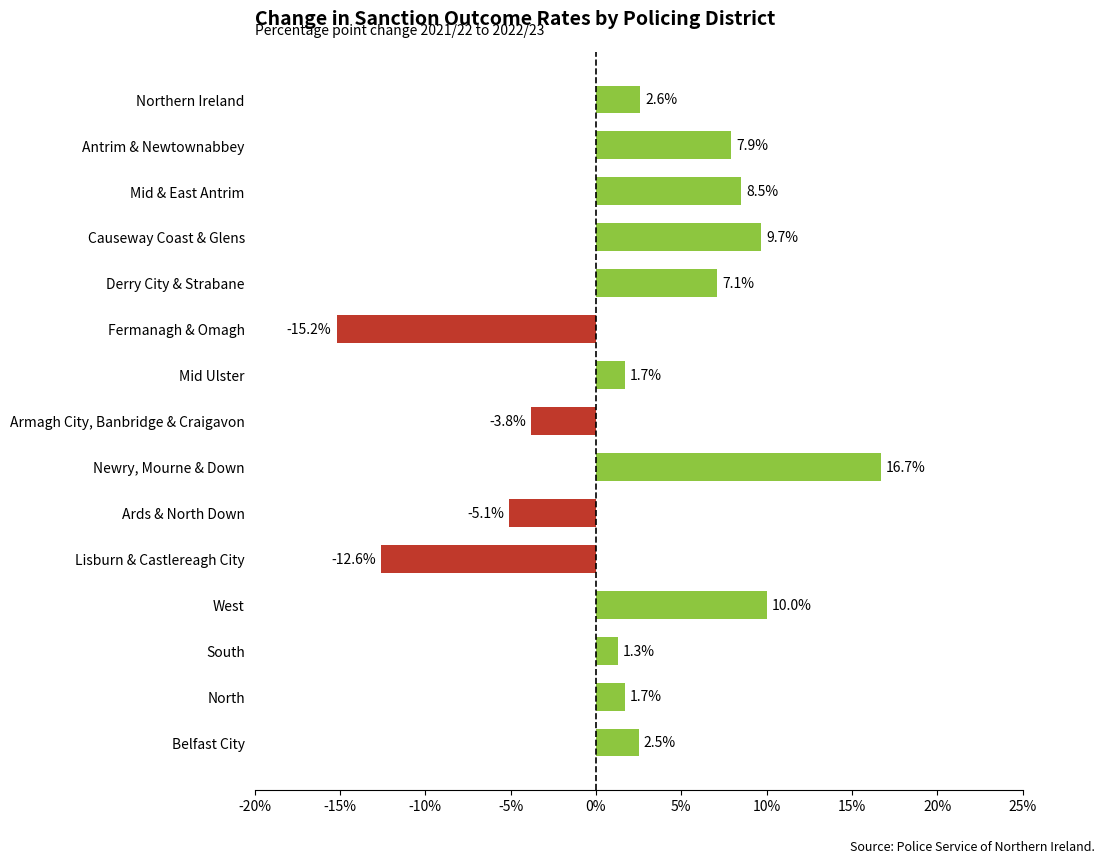

What is the approximate value at Fermanagh & Omagh?

-15.2